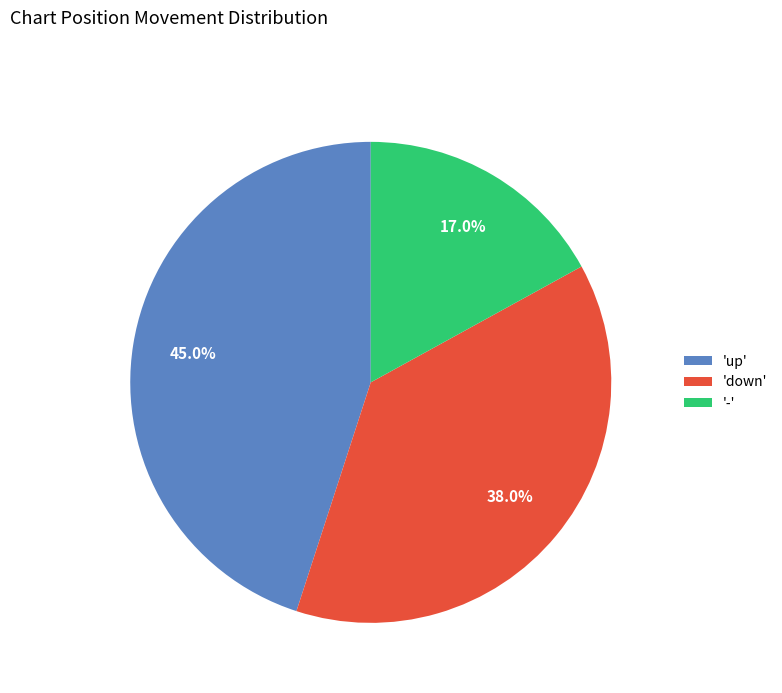

To the nearest percent, what is the average slice percentage?

33%